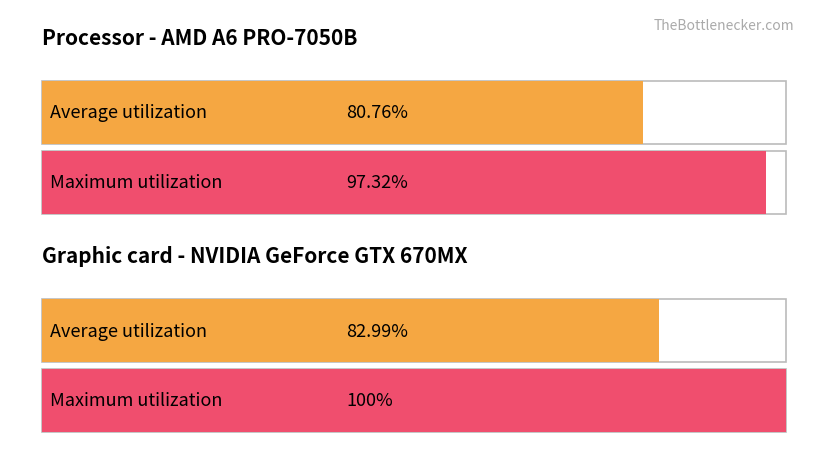

The chart shows a value of 0 at 18. True or false?

False